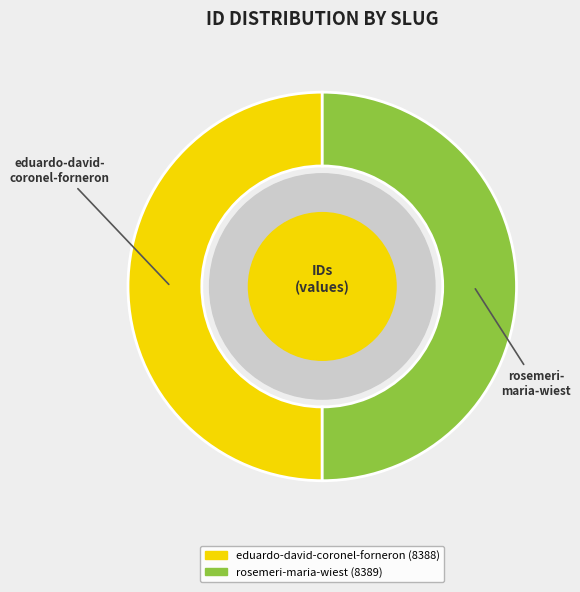

Combined, do eduardo-david-coronel-forneron and rosemeri-maria-wiest account for over 50%?

Yes